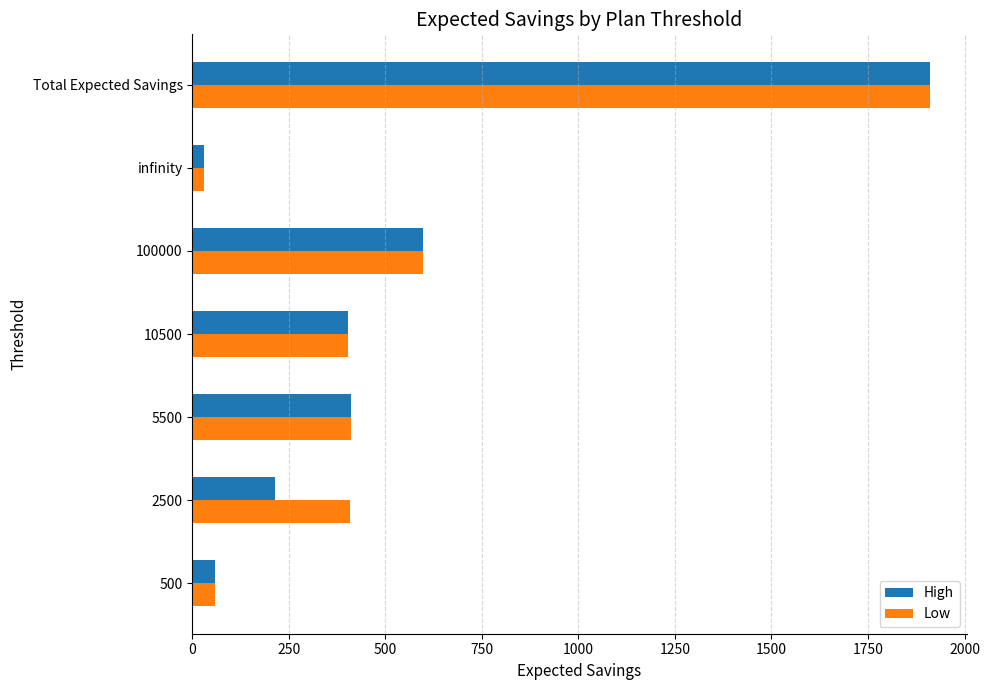

True or false: High has a value of 1909.7 at Total Expected Savings.

True